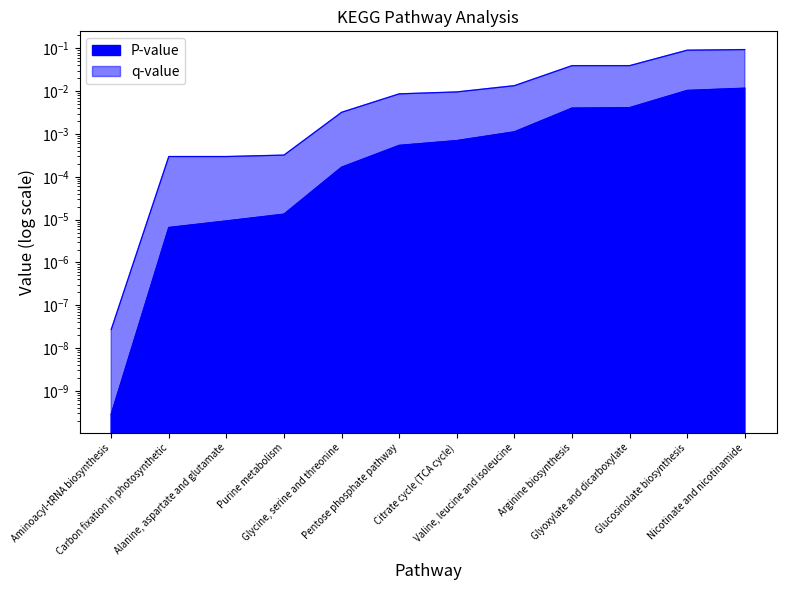

List the series in order of their peak value, highest first.

q-value, P-value